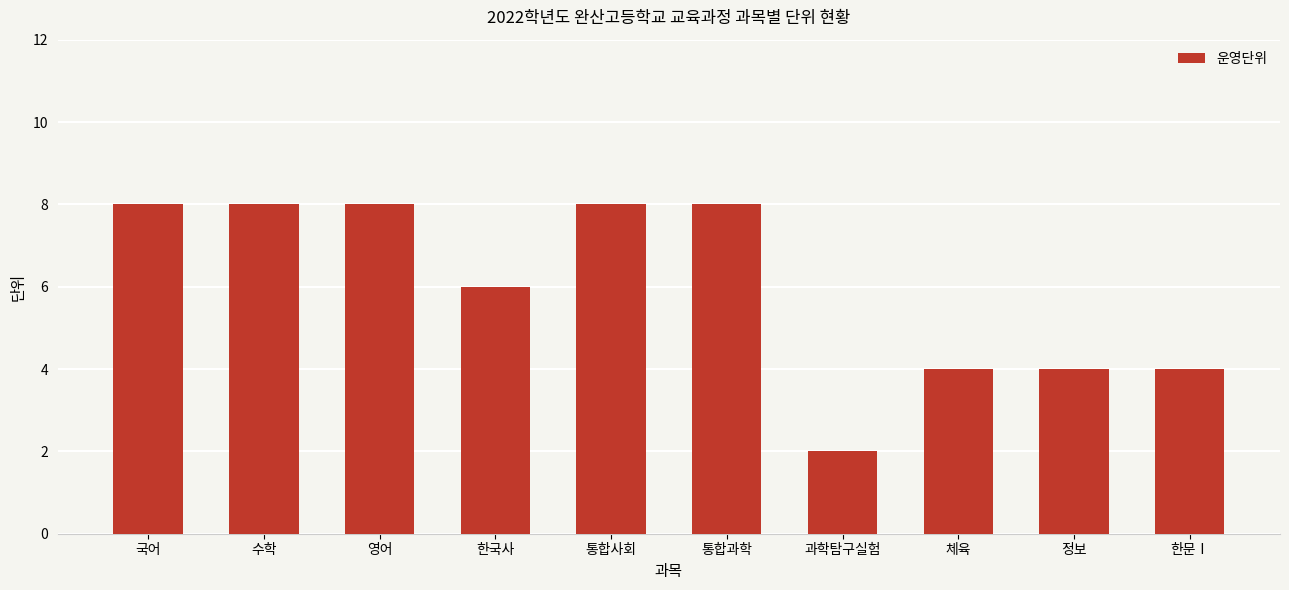

Is it true that the value at 한국사 is 6?

True